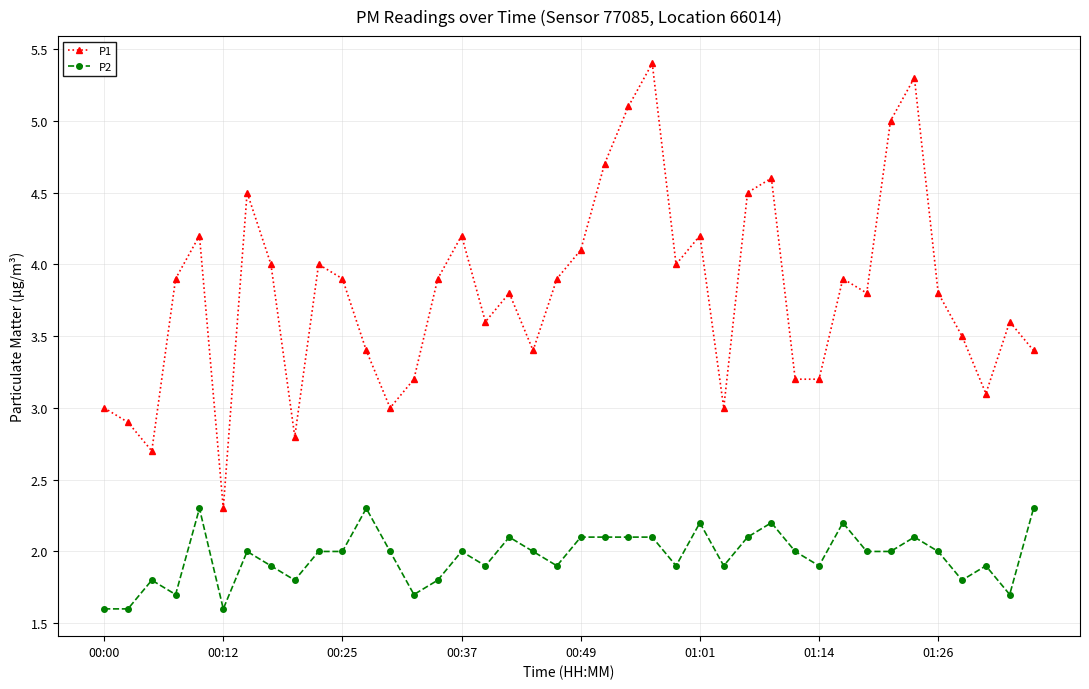

True or false: P1 has more than 0 points higher than both neighbors.

True